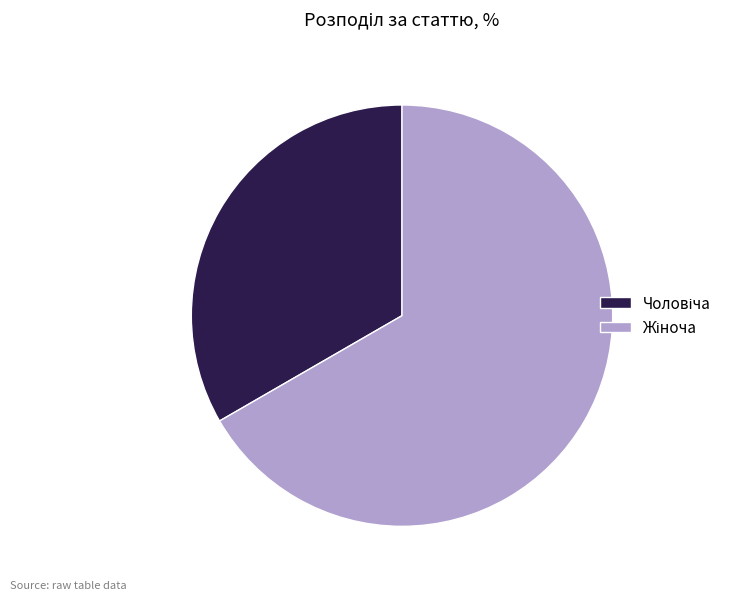

Does any single category account for the majority?

Yes